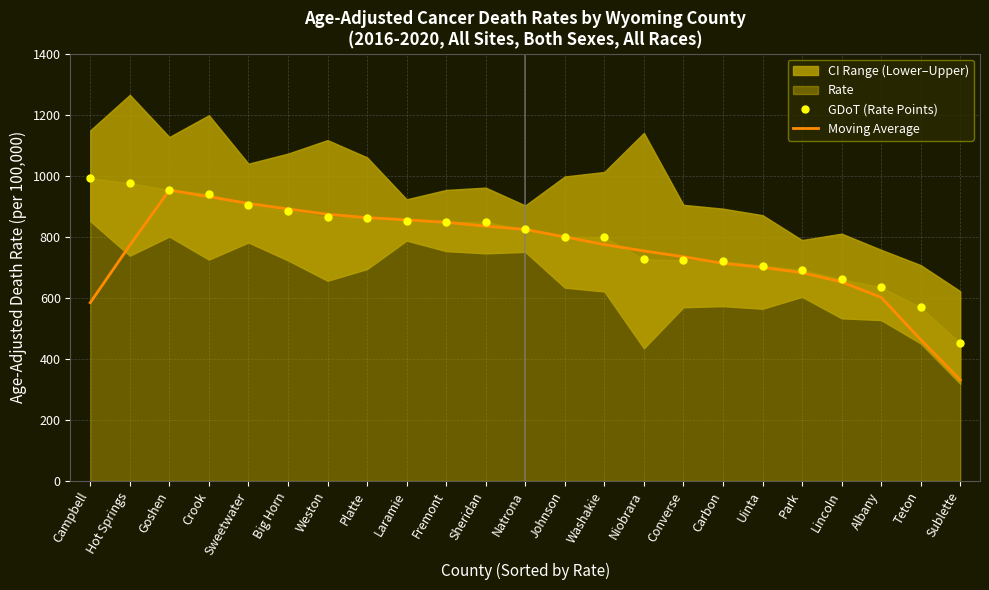

How many values in the GDoT (Rate Points) series are below 823?

11